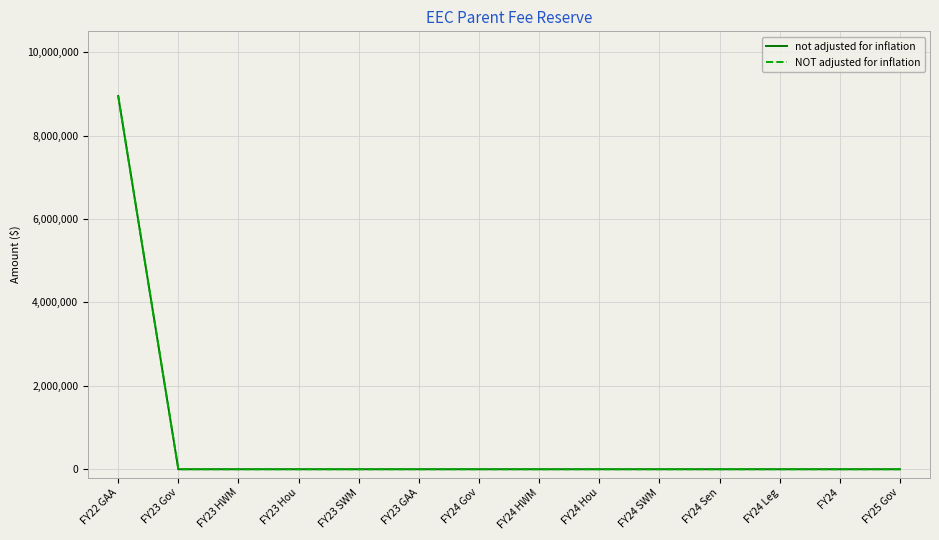

Is this an area chart (filled region under the line)?

No